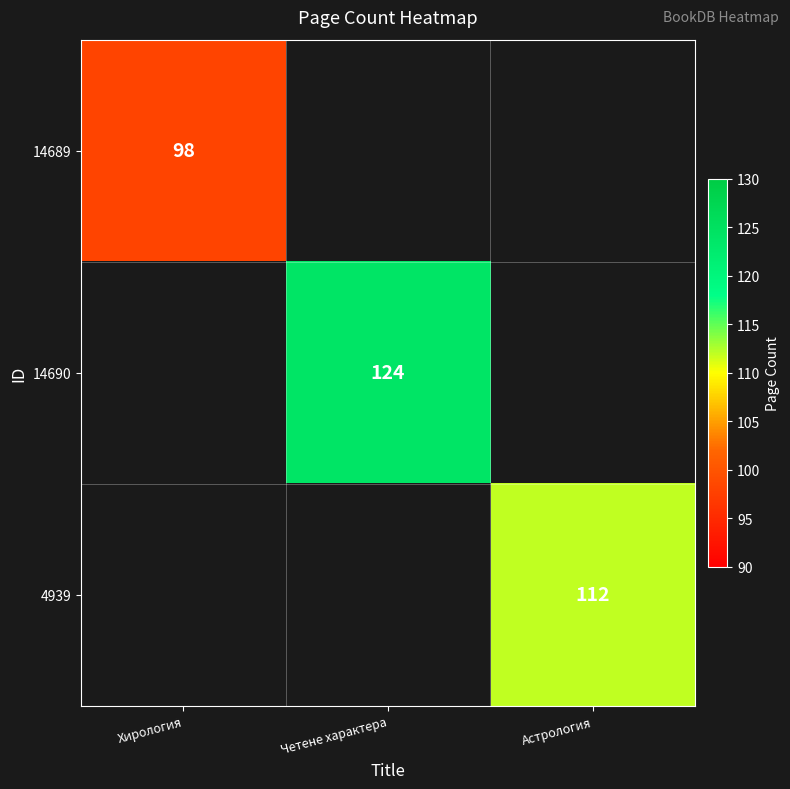

The value of 4939 at Астрология is 112. True or false?

True